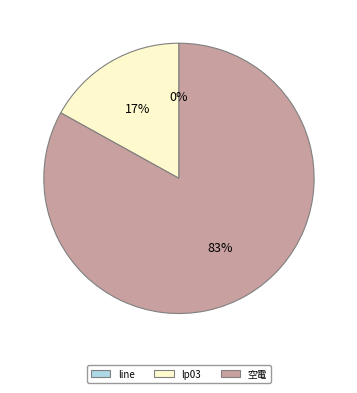

Is it true that lp03 is 48% of the pie?

False